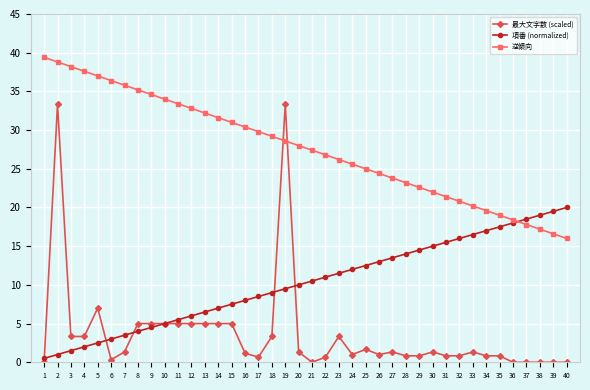

At which category does 最大文字数 (scaled) reach its first local peak?

2